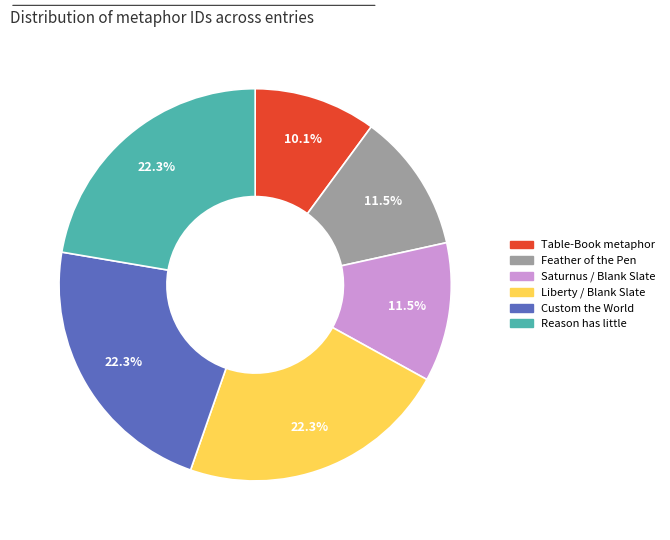

Count the number of slices in the pie.

6